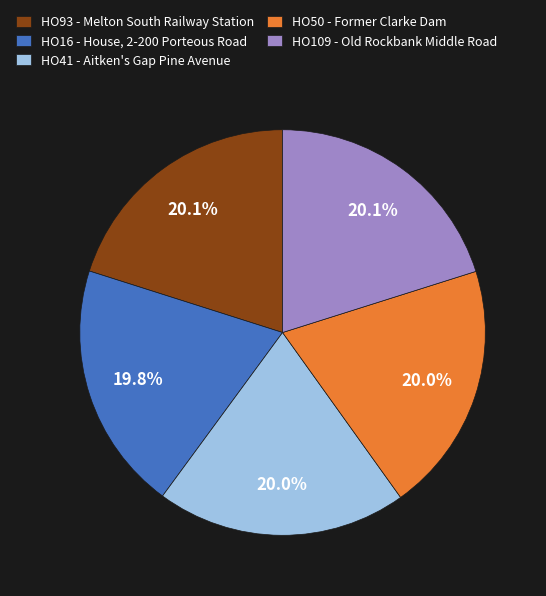

What is the total percentage of HO16 - House, 2-200 Porteous Road and HO93 - Melton South Railway Station?

39.9%